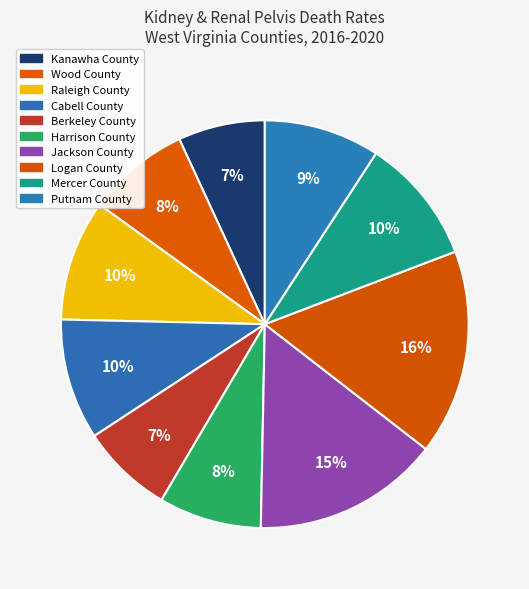

Count the number of slices in the pie.

10